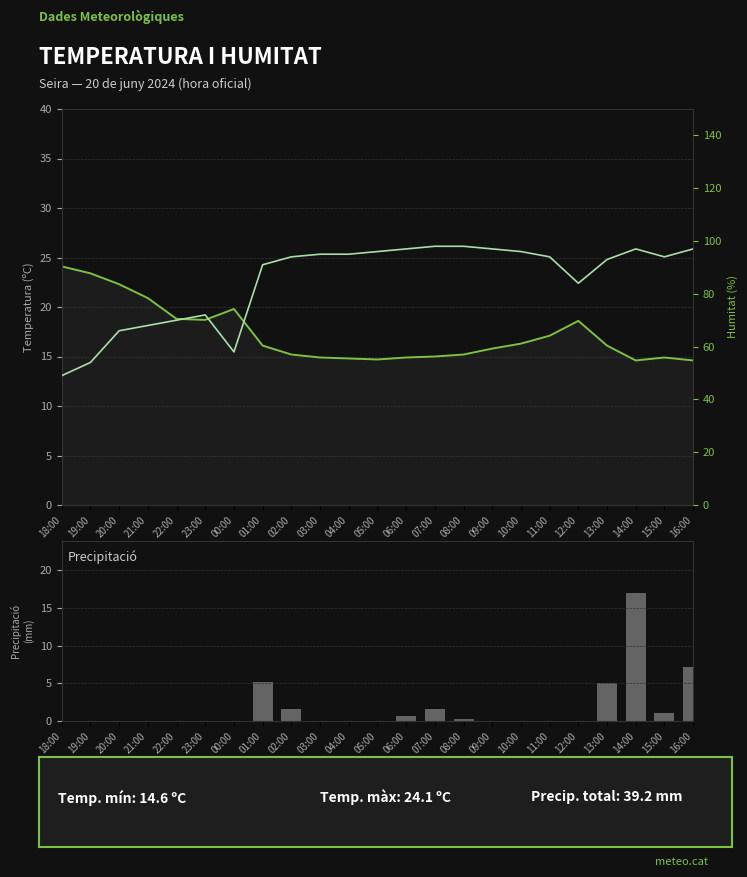

What is the maximum value shown in the chart?

98.0